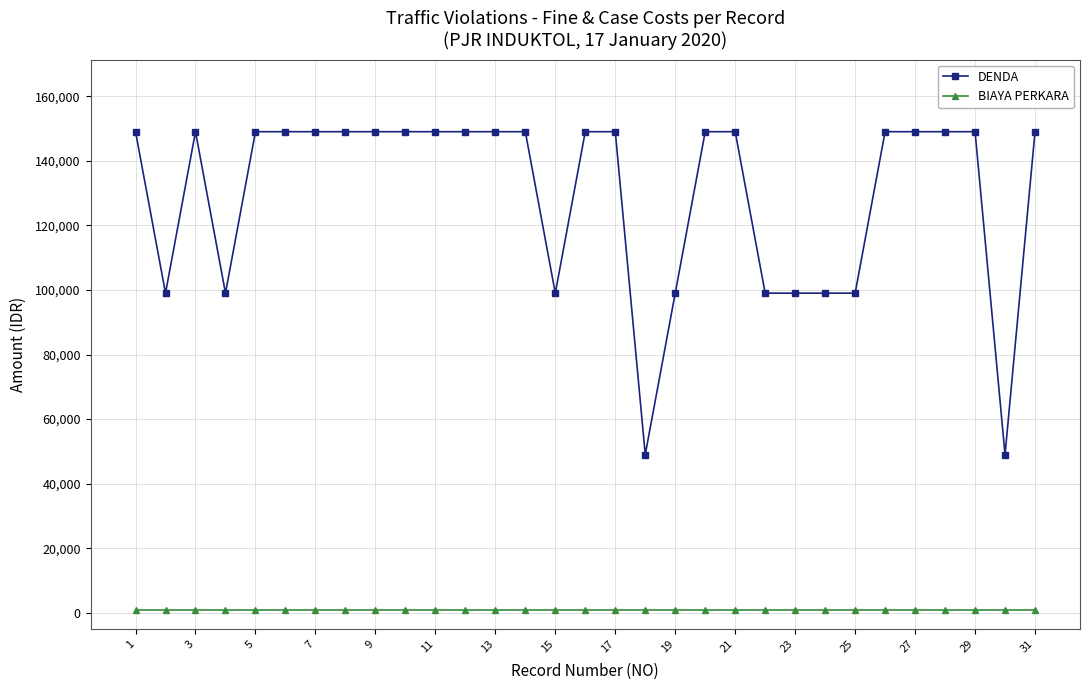

At how many categories does at least one series exceed 11445?

31